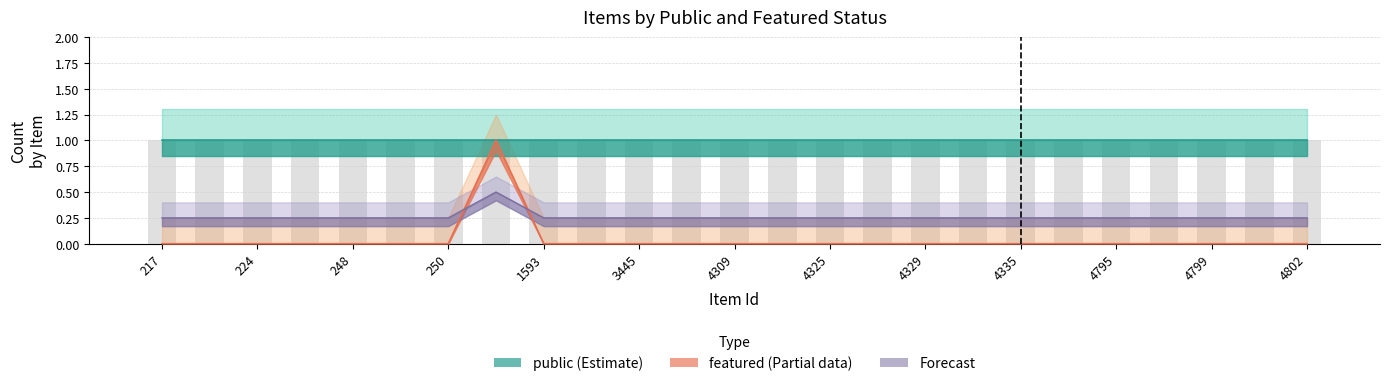

The chart shows a value of 0 at 4799. True or false?

True